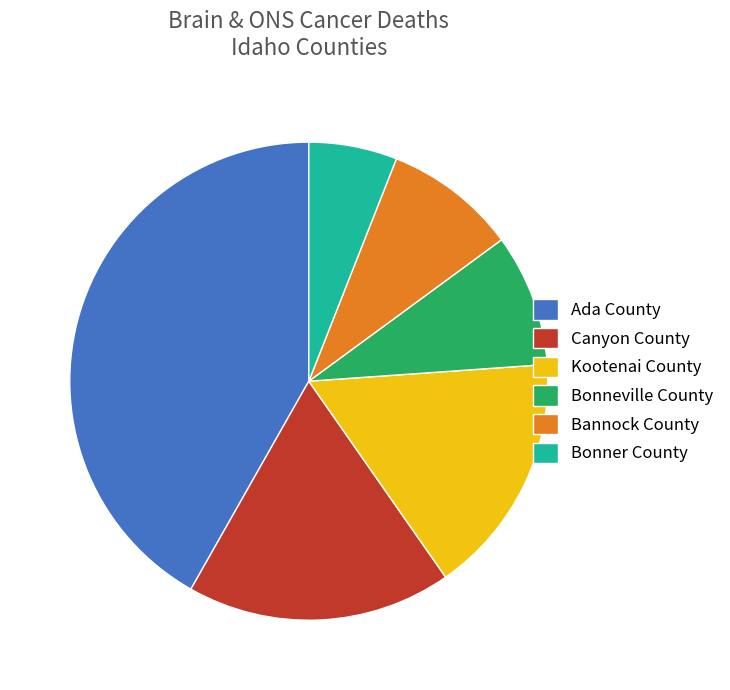

Which slice is the smallest?

Bonner County